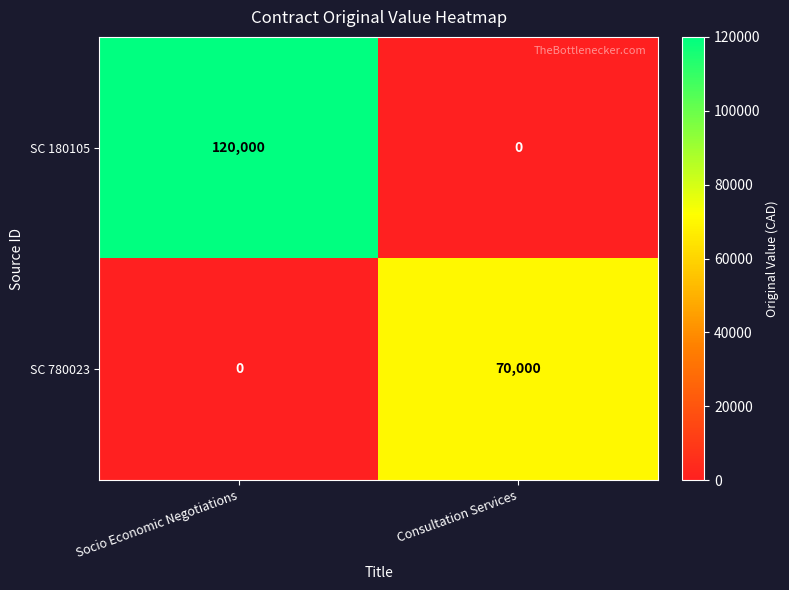

How many categories are shown in the chart?

2